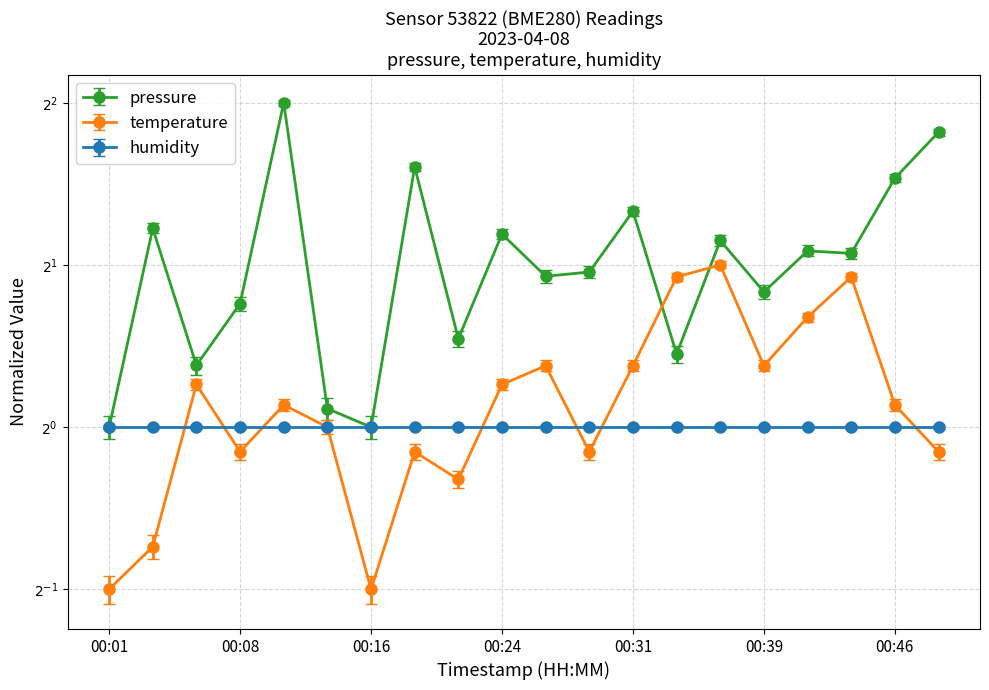

What is the smallest value displayed?

0.5